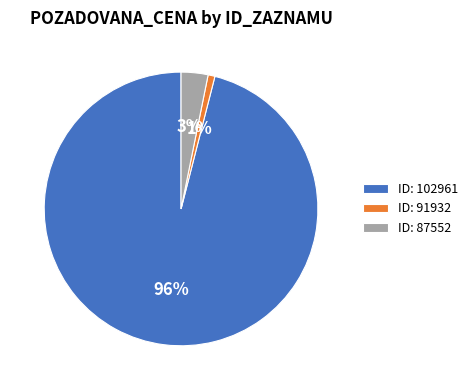

Combined, do ID: 102961 and ID: 91932 account for over 50%?

Yes